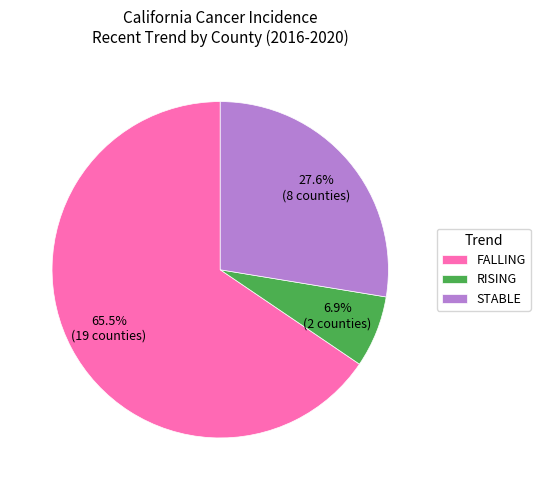

Rank the categories by value from highest to lowest.

FALLING, STABLE, RISING